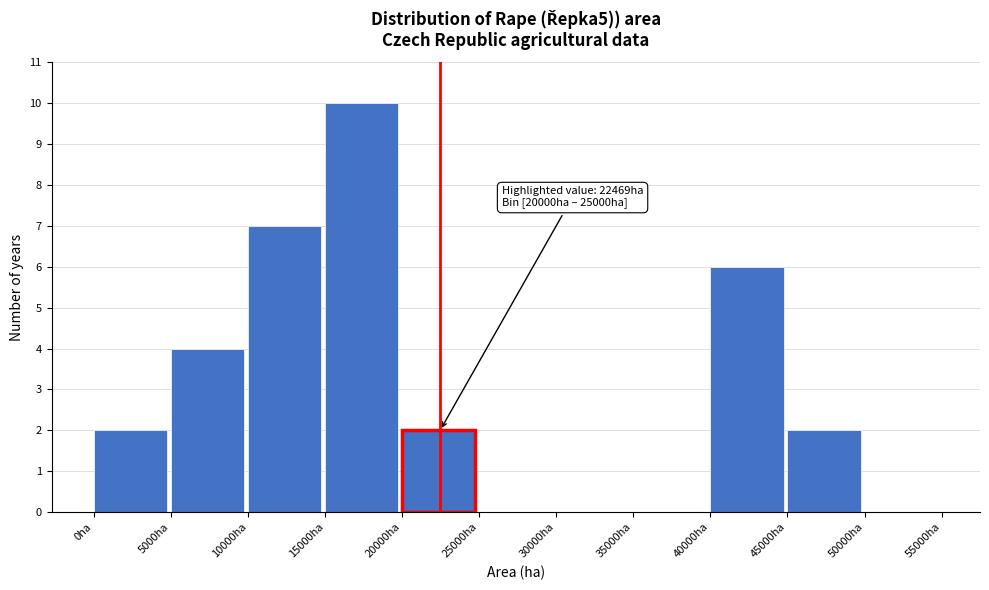

Which range on the x-axis has the tallest bar?

15000 to 20000